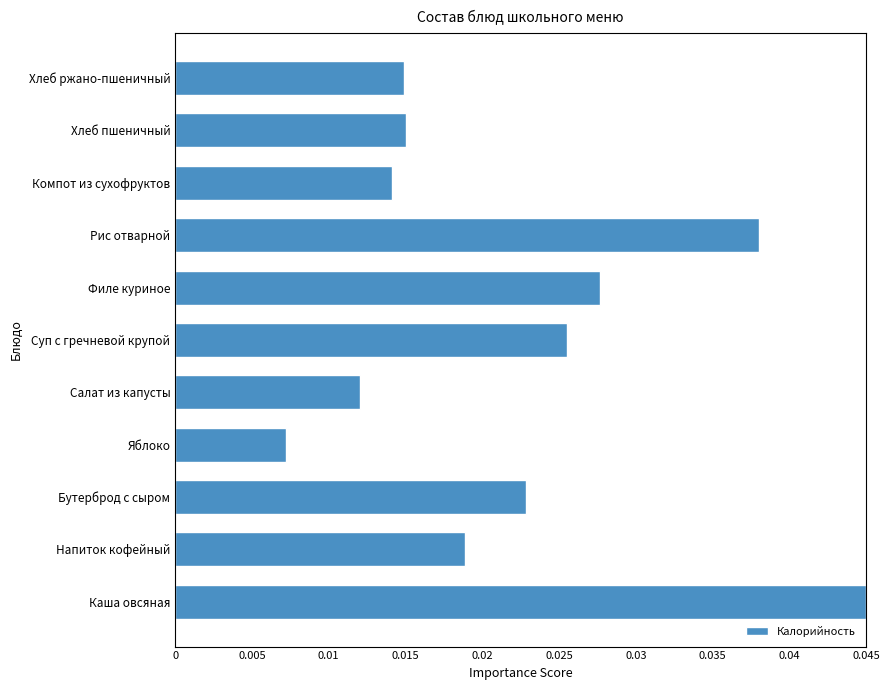

Which has a higher value, Хлеб ржано-пшеничный or Салат из капусты?

Хлеб ржано-пшеничный